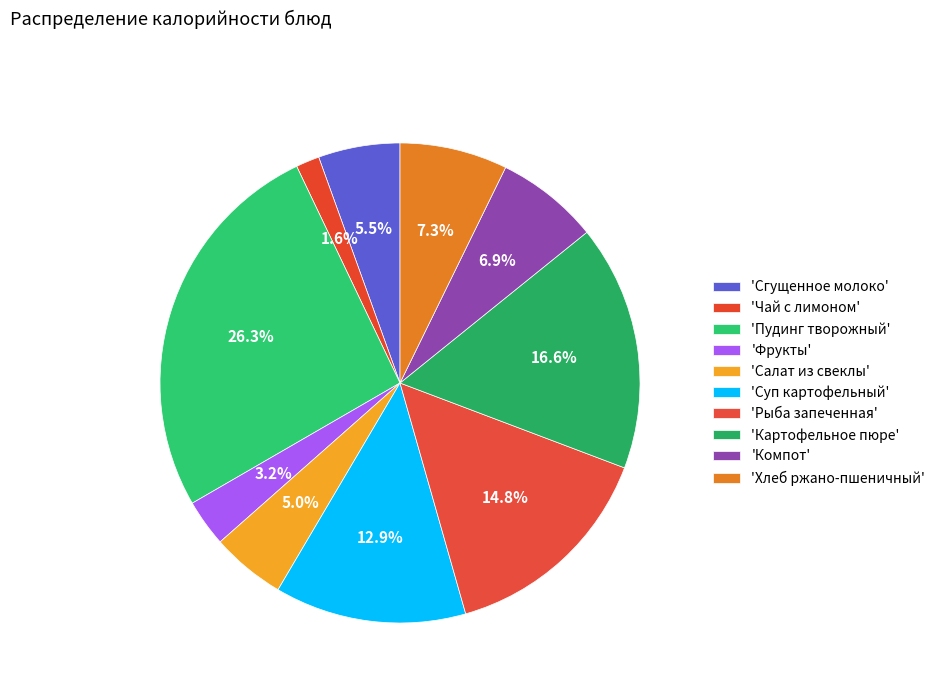

To the nearest percent, what is the average slice percentage?

10%